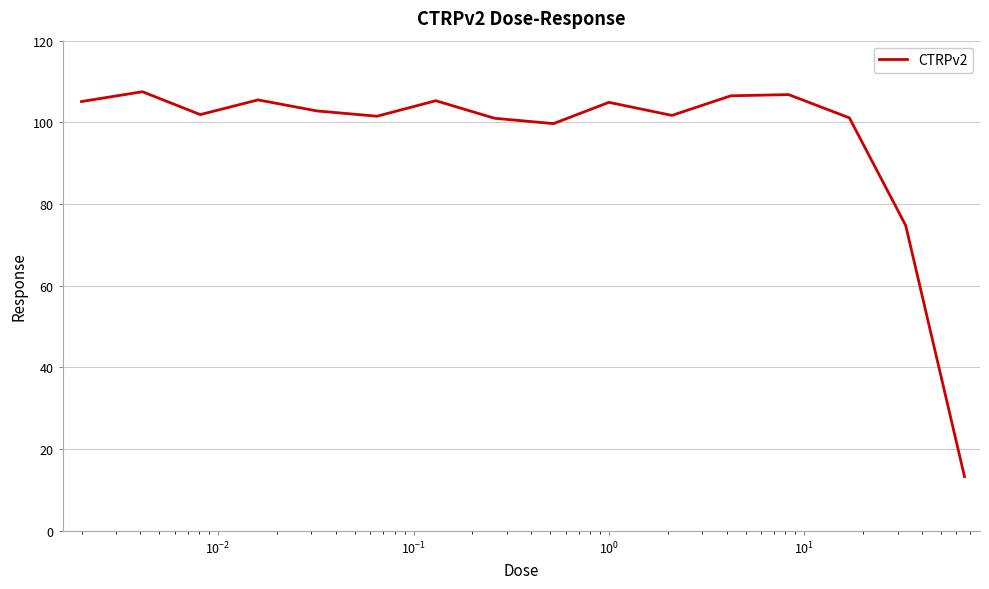

What is the maximum value shown in the chart?

107.5